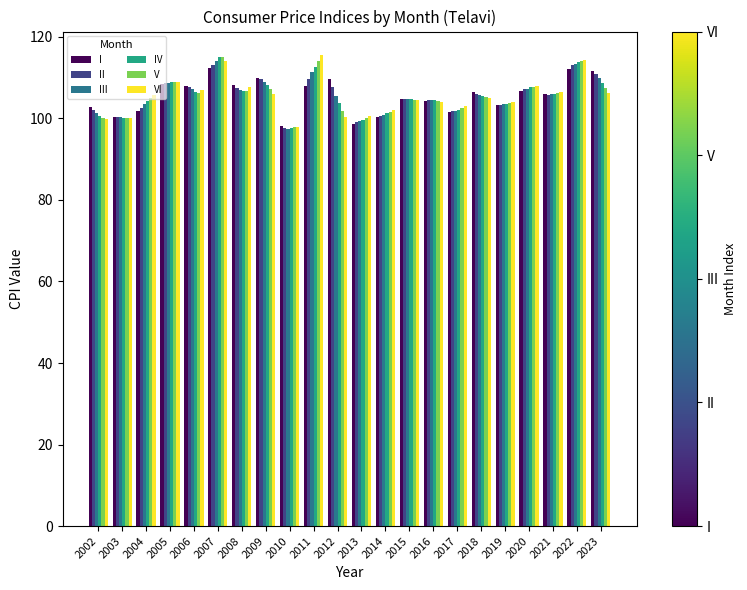

What is the lowest value of the III series?

97.5